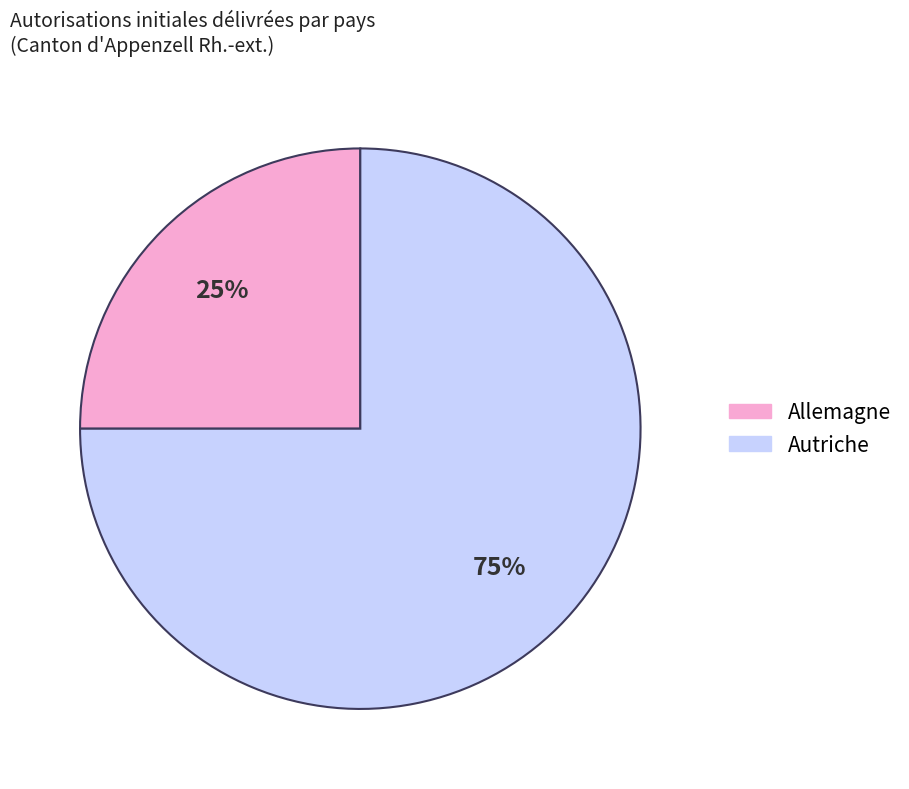

How many segments does this pie chart have?

2